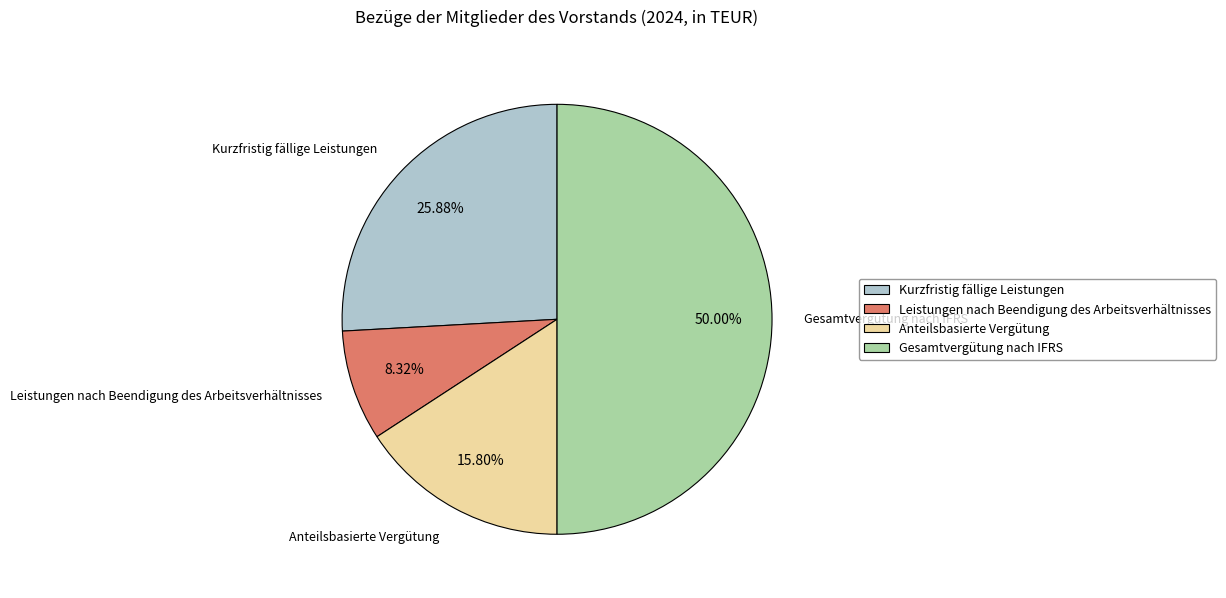

Does Kurzfristig fällige Leistungen represent more than half of the total?

No